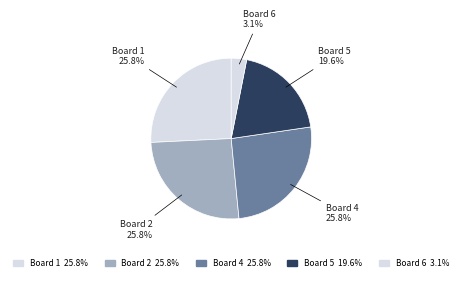

Does any single category account for the majority?

No